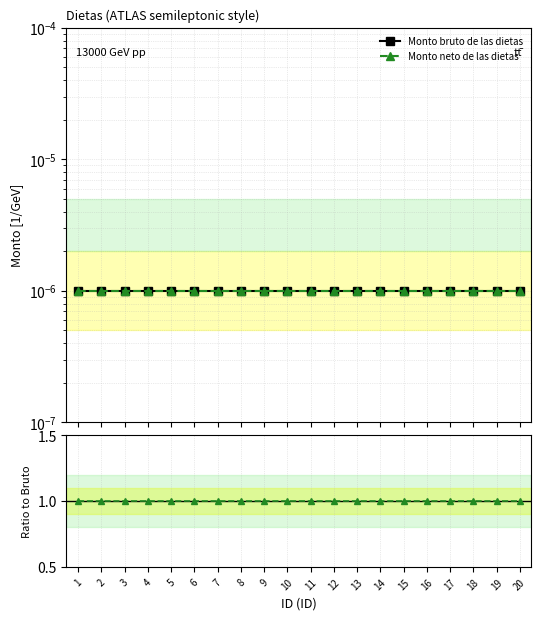

At how many categories does at least one series exceed 0?

20